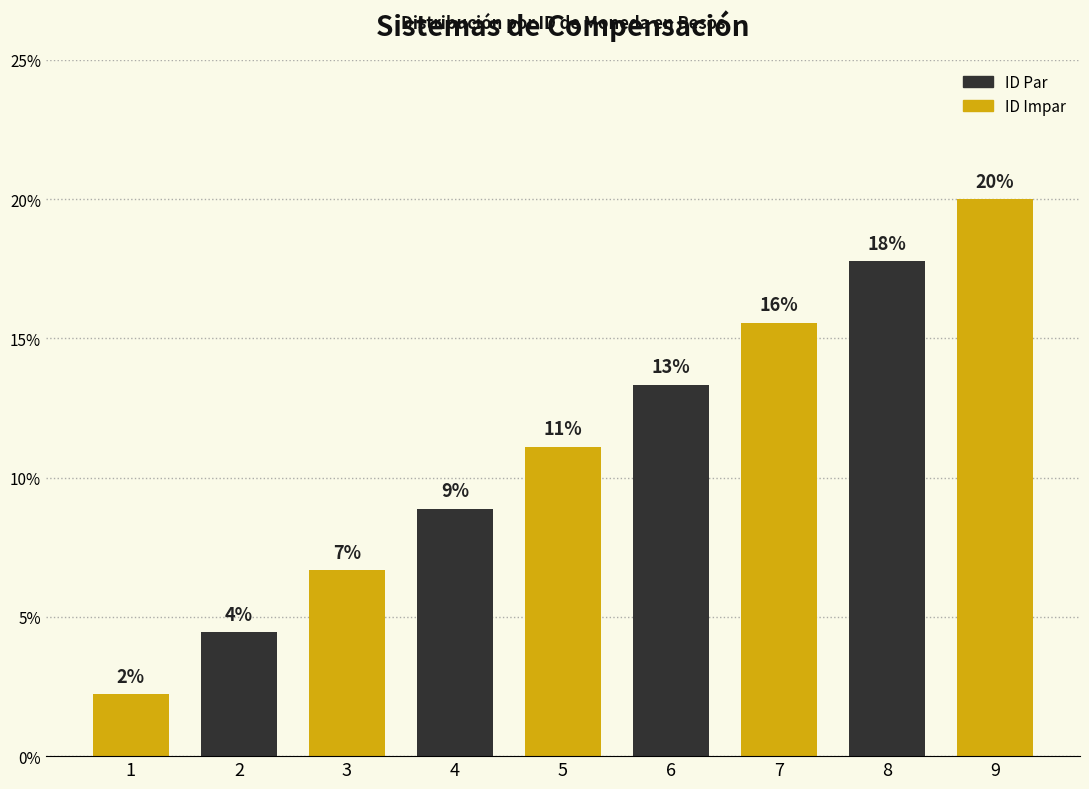

The value at 3 is 6.7. True or false?

True